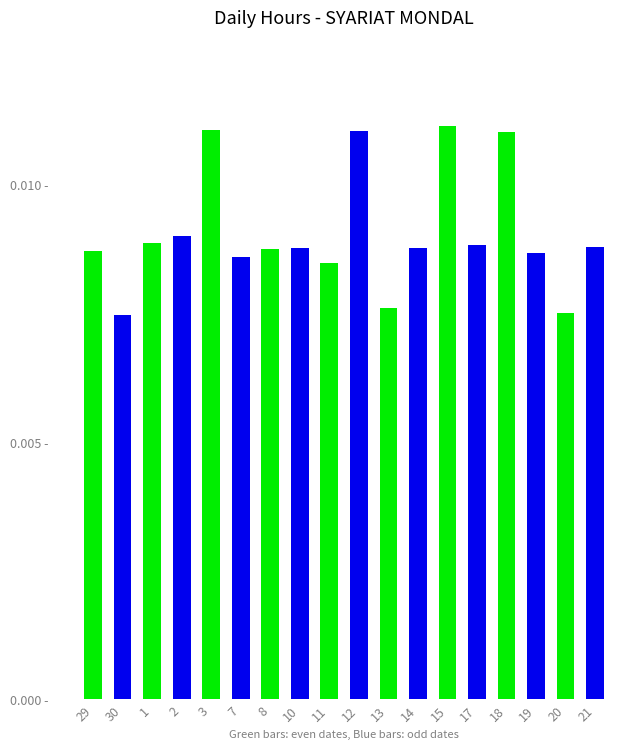

How many values in the Low (even days) series exceed 0?

9